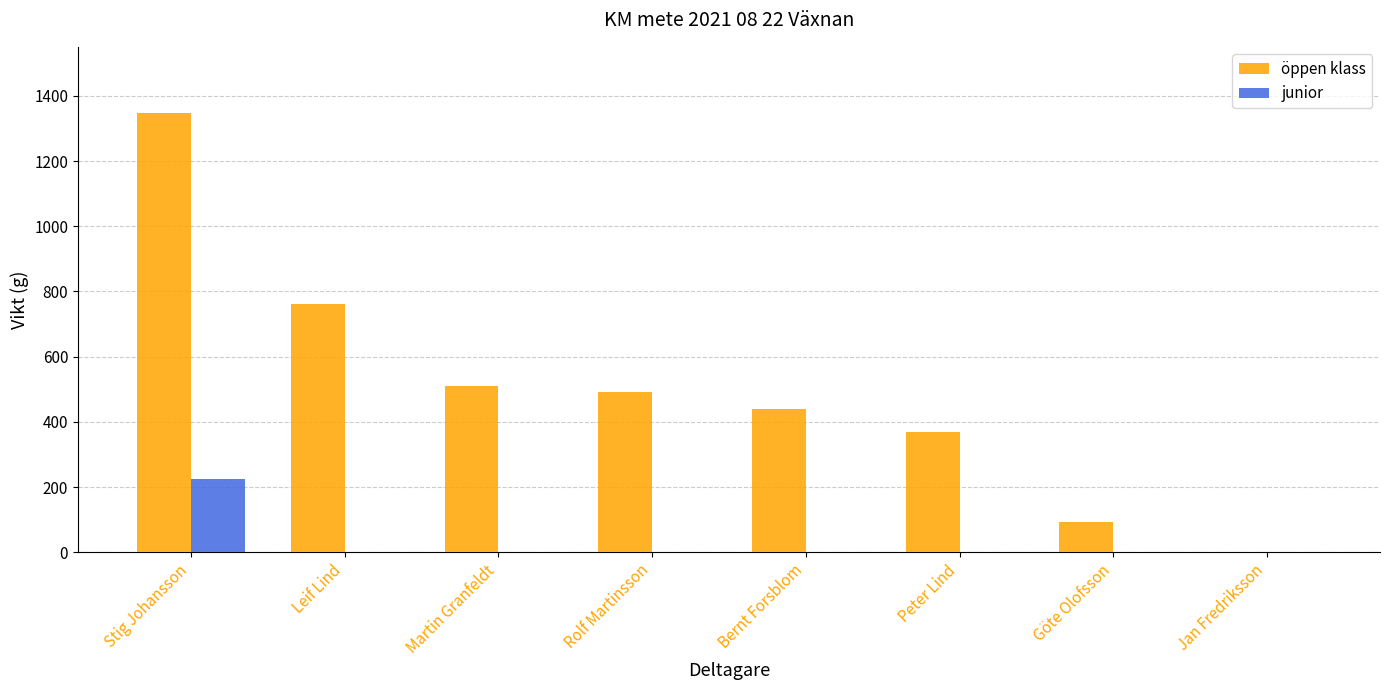

The öppen klass series shows 94 at Göte Olofsson. True or false?

True